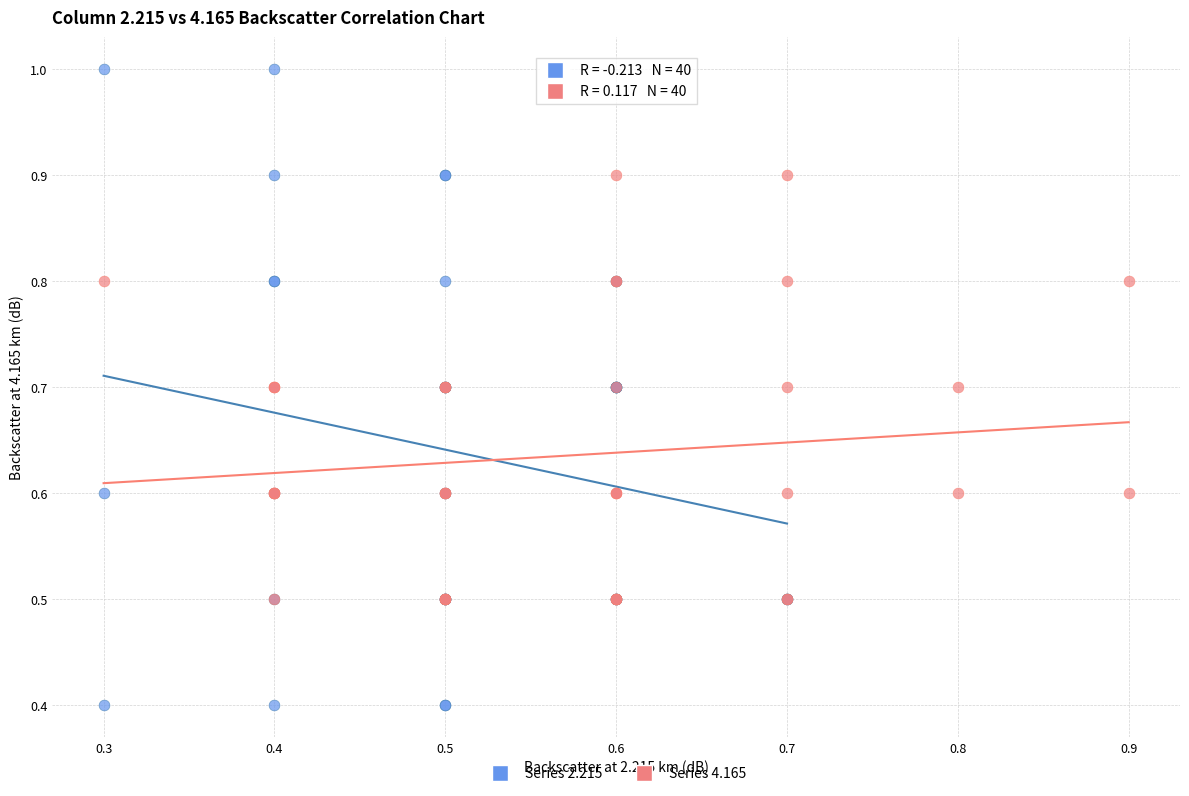

Which series reaches the minimum Y coordinate?

Series 2.215